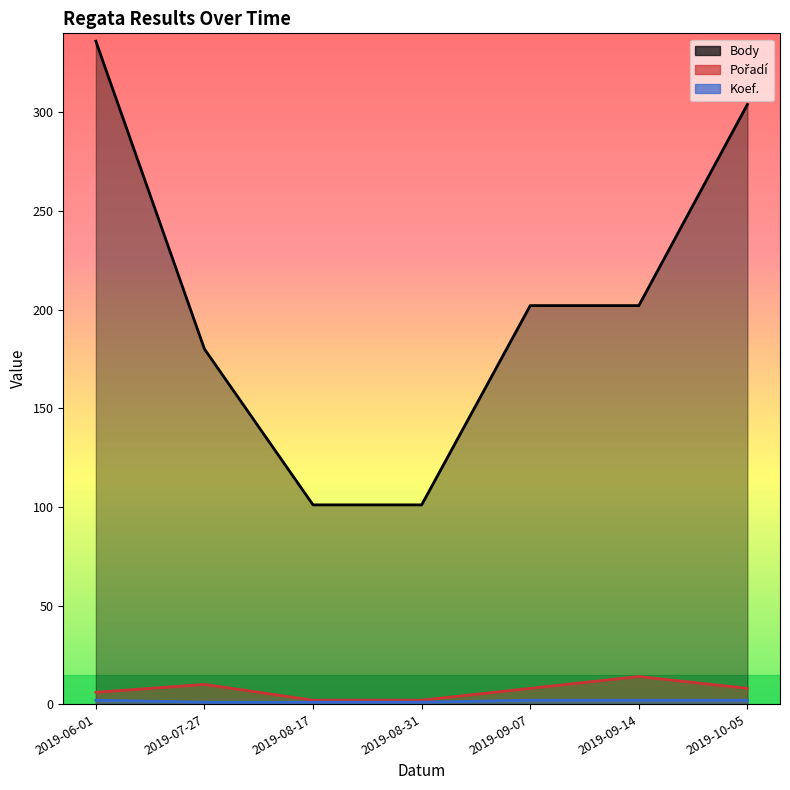

Between 2019-09-07 and 2019-06-01, which is larger?

2019-06-01